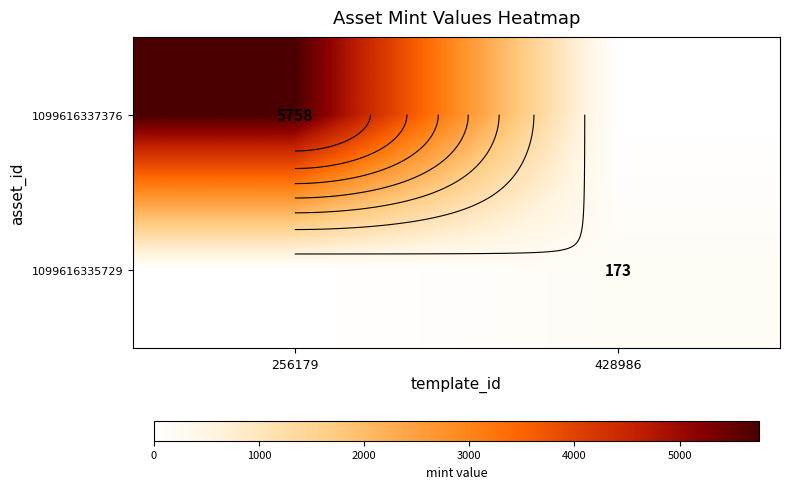

Which has a higher value, 428986 or 256179?

256179